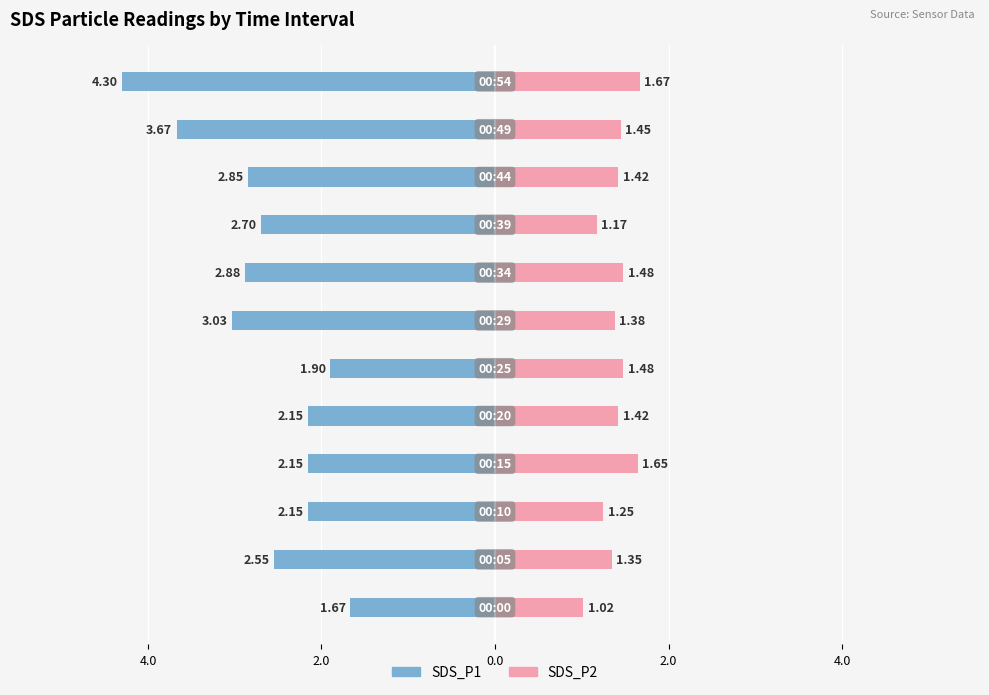

How many groups of bars are there?

12